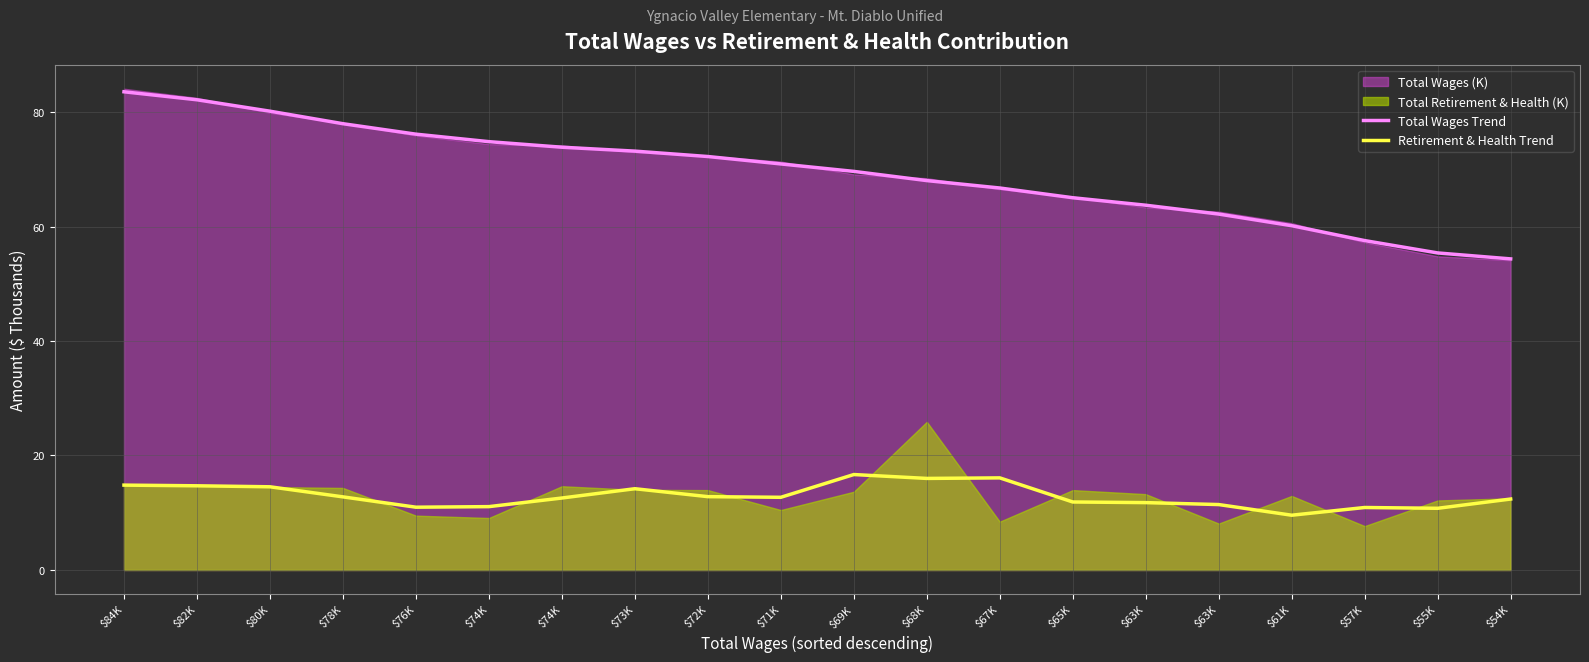

Which category has the highest value across all series?

$84K